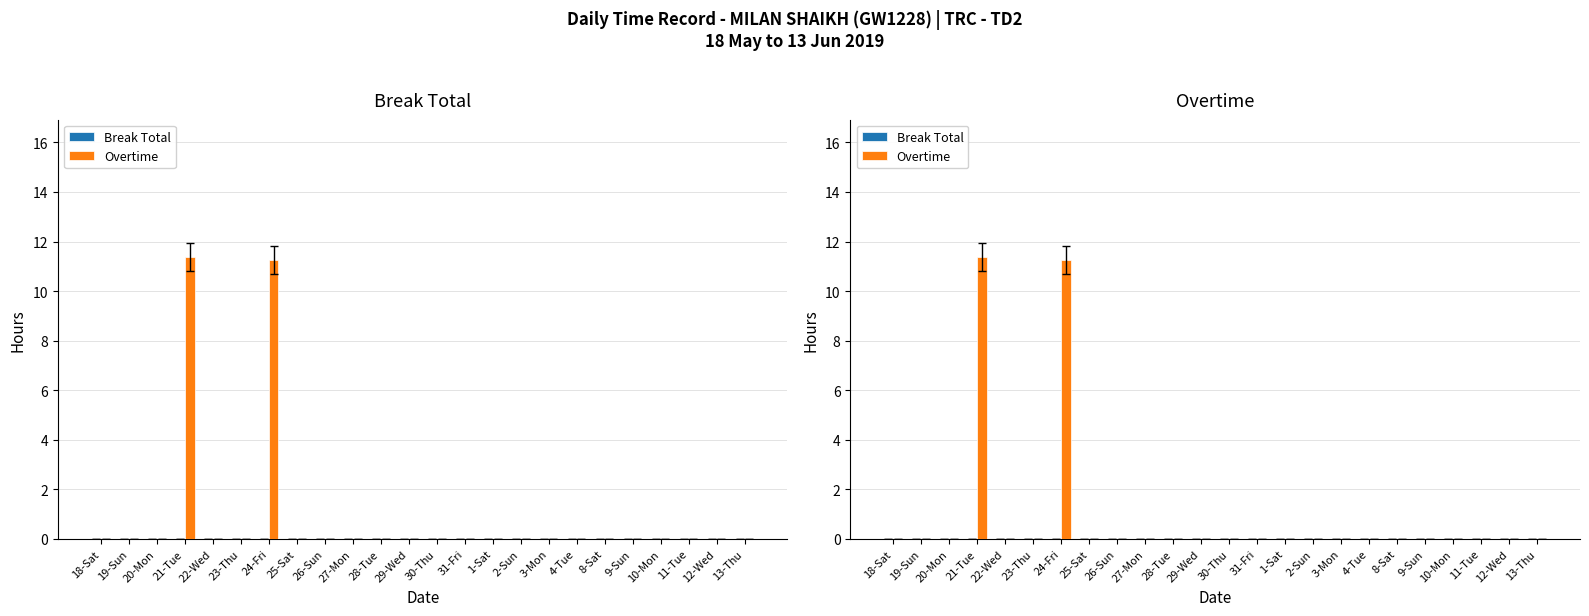

What is the label of the 6th bar from the right?

8-Sat